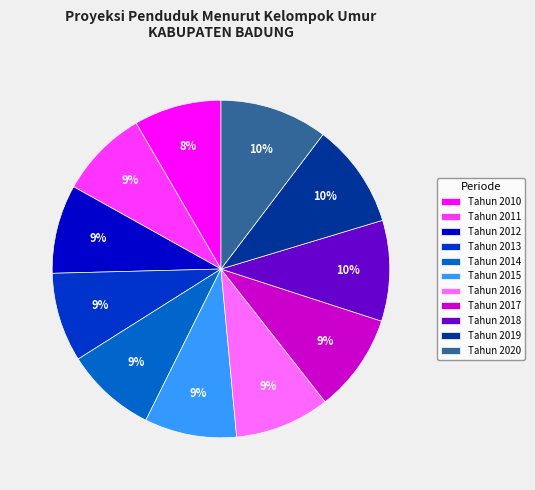

To the nearest percent, what portion does Tahun 2018 represent?

10%